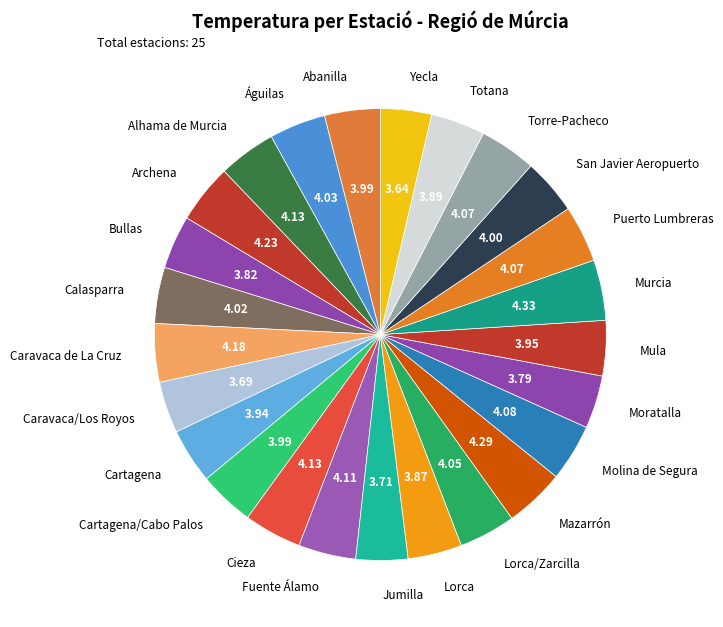

What is the ratio of the value at San Javier Aeropuerto to the value at Caravaca/Los Royos?

1.1